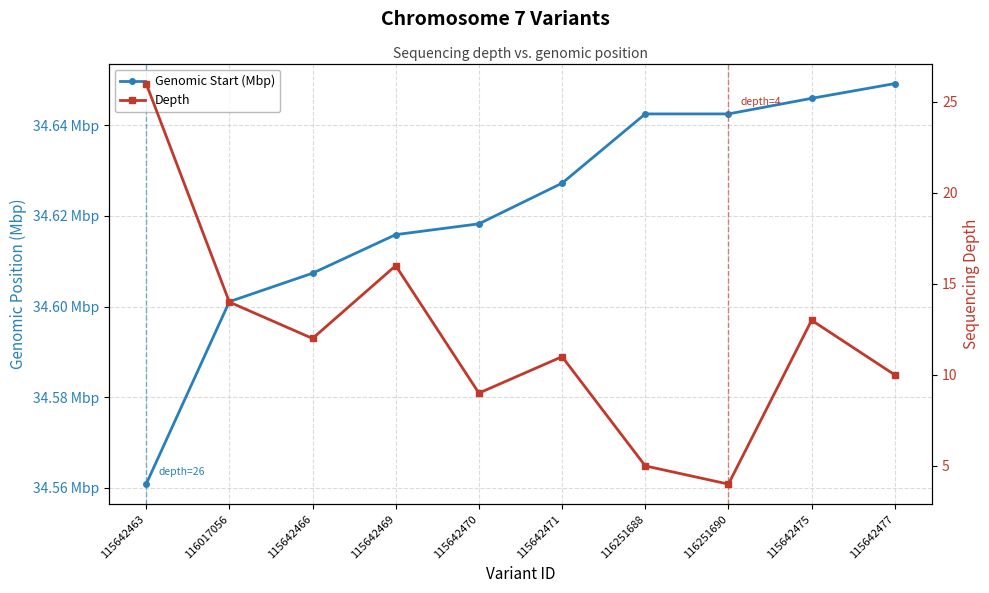

What is the difference between the maximum and minimum values in the Depth series?

22.0